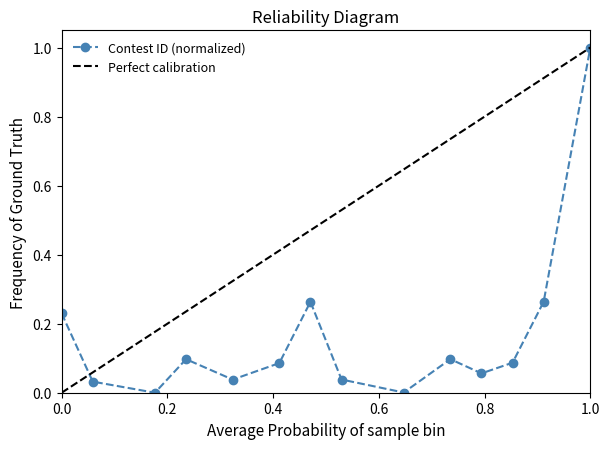

How many values exceed 0?

13